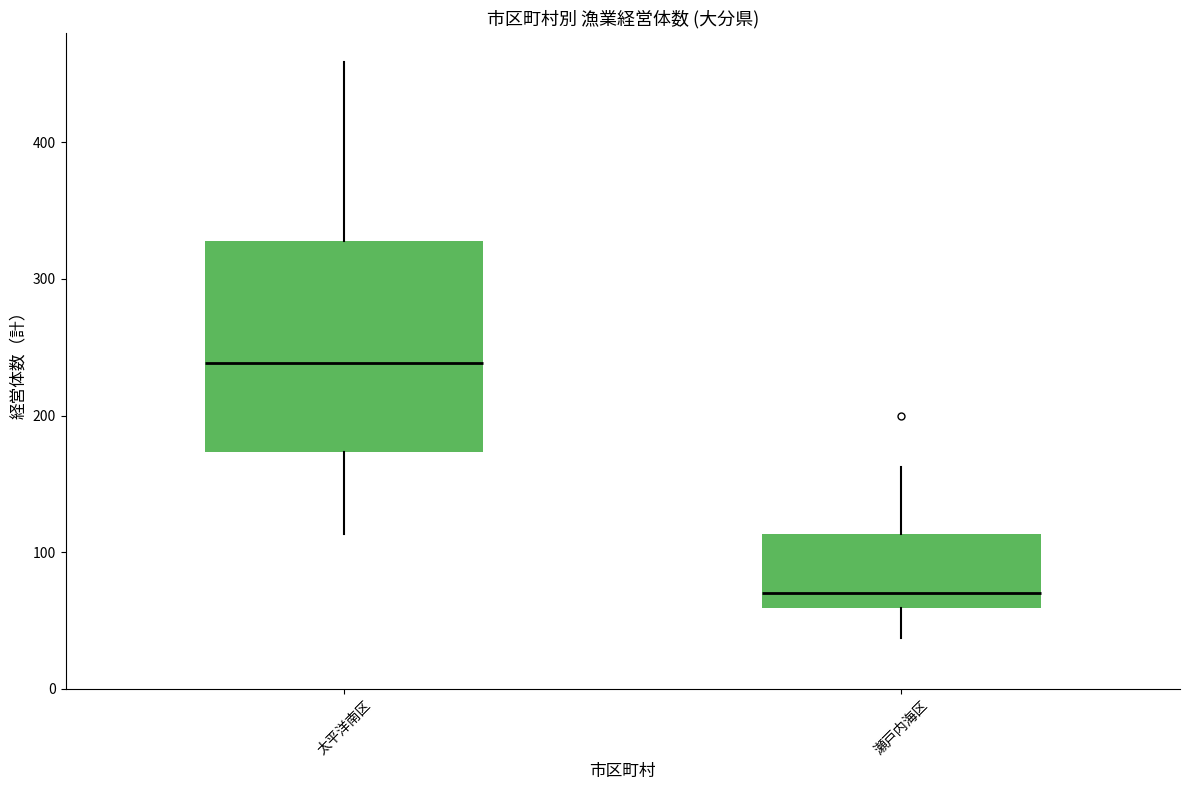

Comparing the boxes themselves (not the whiskers), which one is the tallest?

太平洋南区